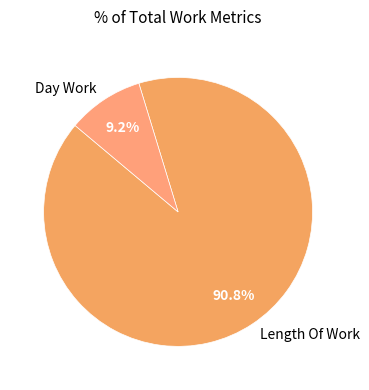

How much of the chart is everything except Day Work?

90.8%